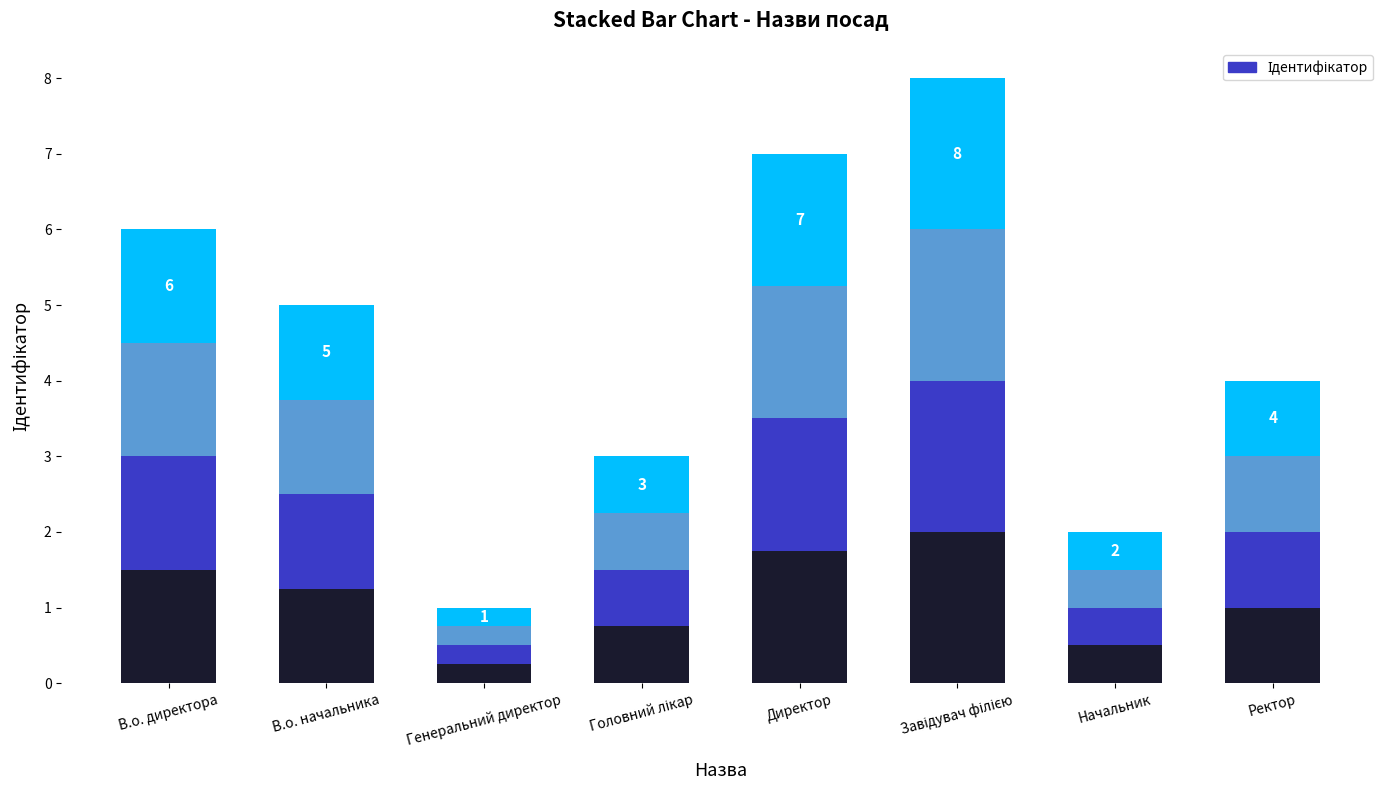

How many bars are there in total?

8